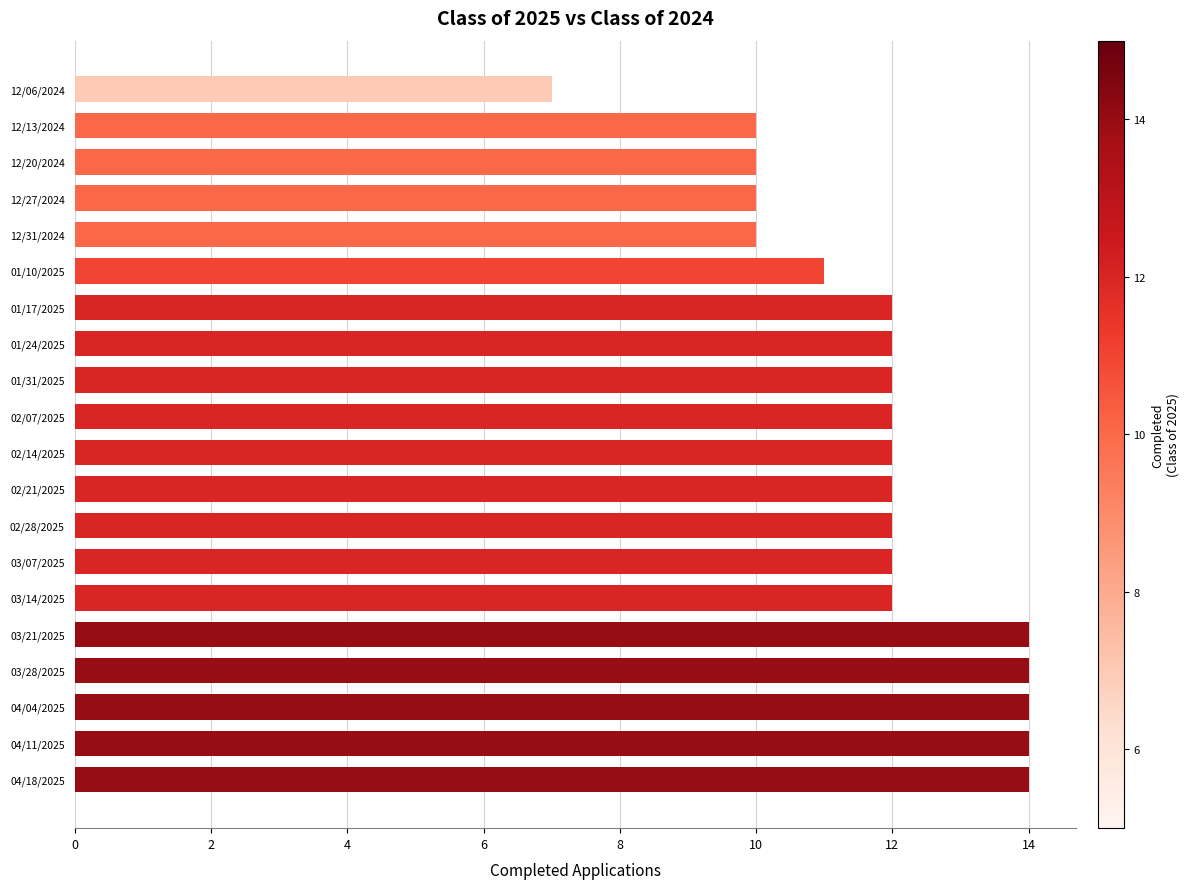

The value at 04/11/2025 is 14. True or false?

True